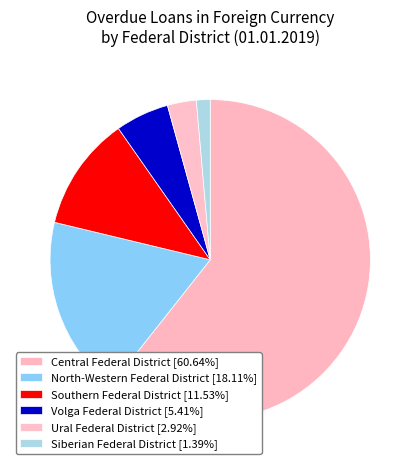

How many segments does this pie chart have?

6